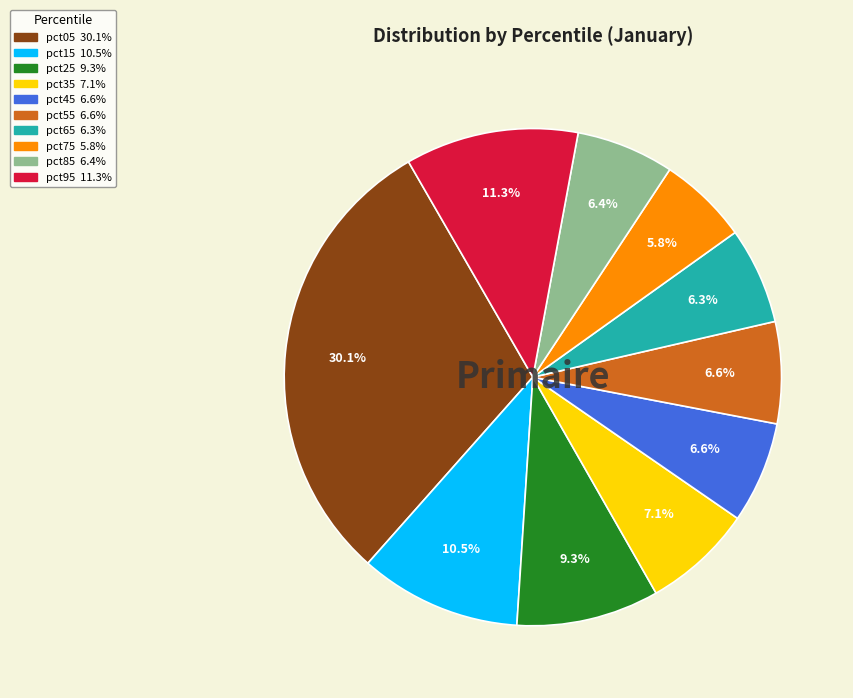

What percentage is the pct75 slice, to the nearest percent?

6%